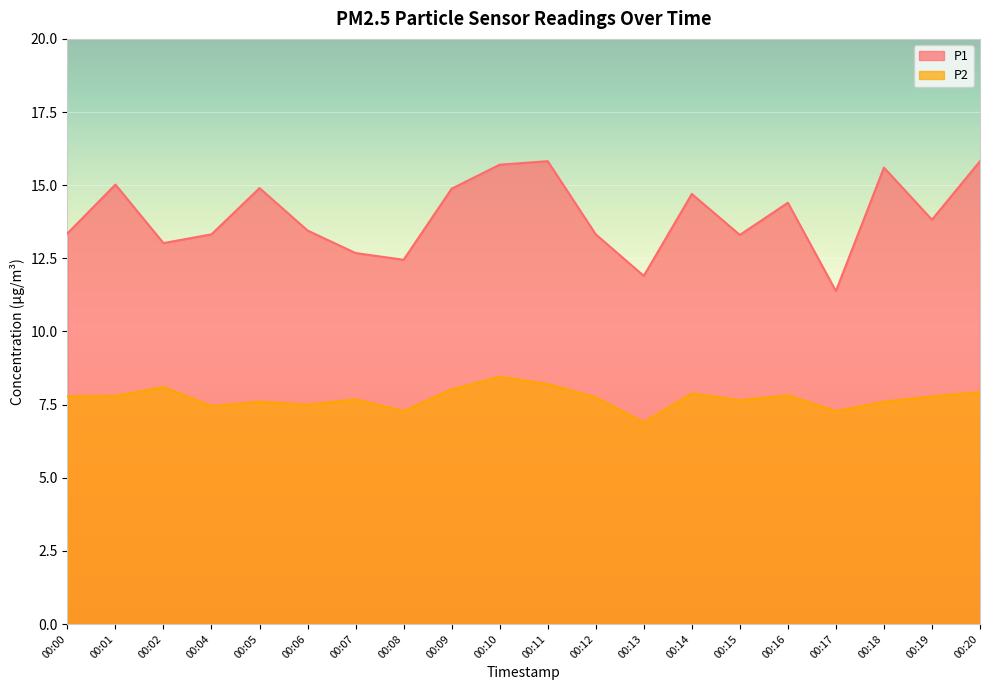

Which category has the highest value in the P2 series?

00:10